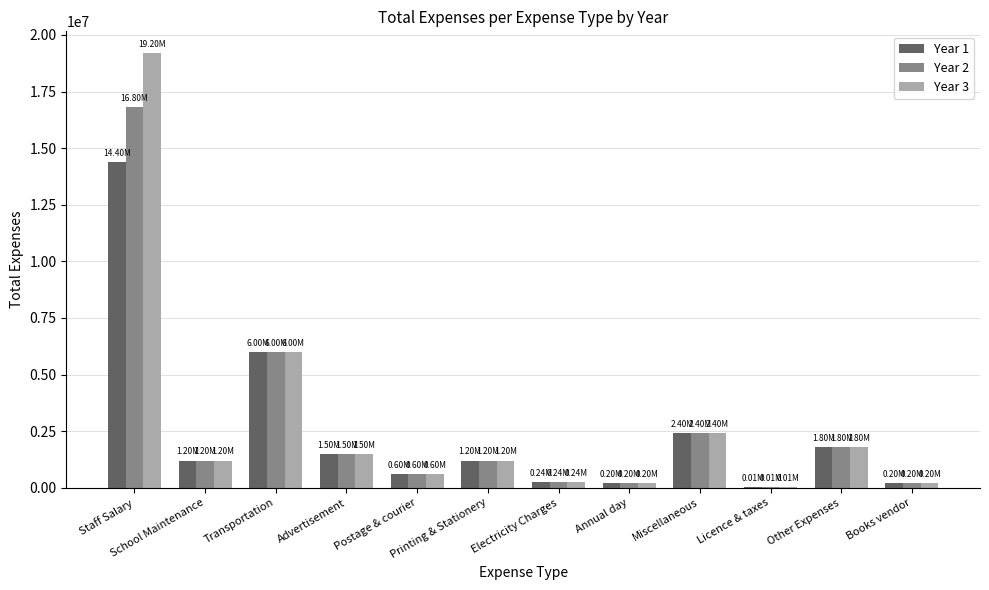

At which category is the sum across all series the highest?

Staff Salary